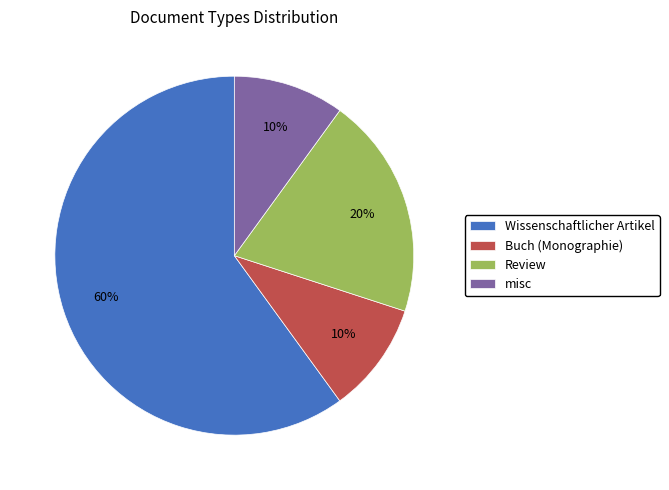

Which slice represents more than half of the pie?

Wissenschaftlicher Artikel